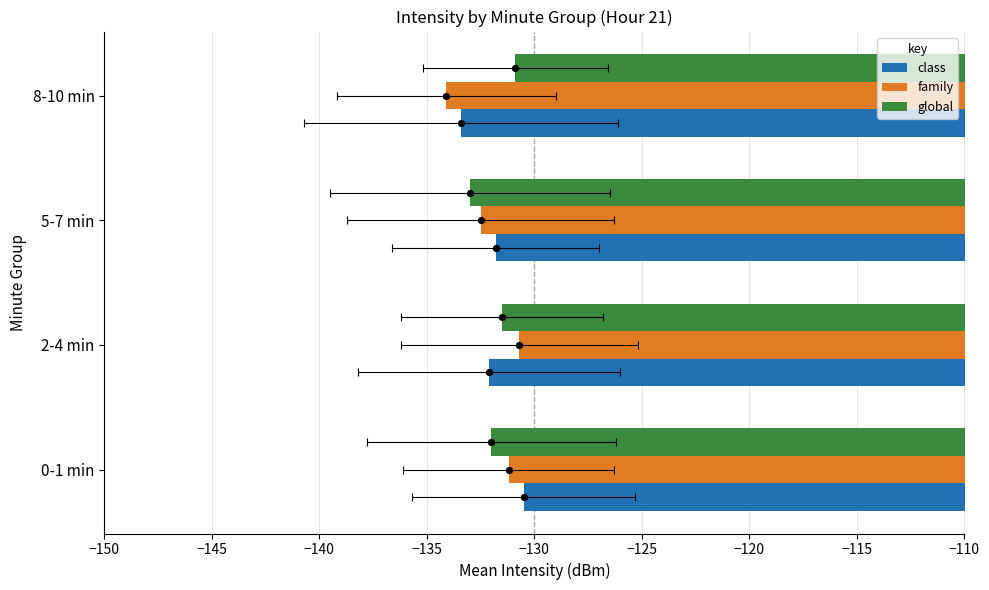

Which series reaches the minimum Y coordinate?

family